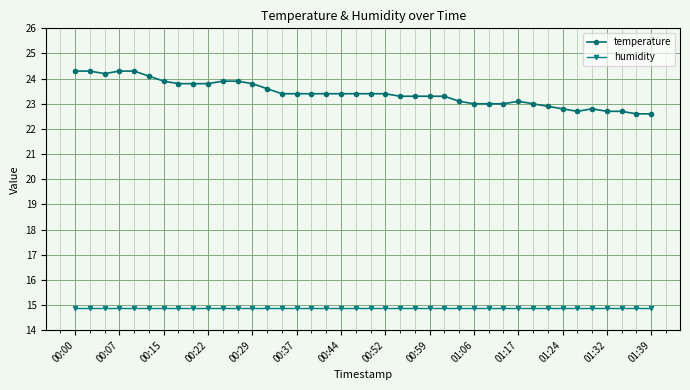

True or false: temperature and humidity cross at least once.

False